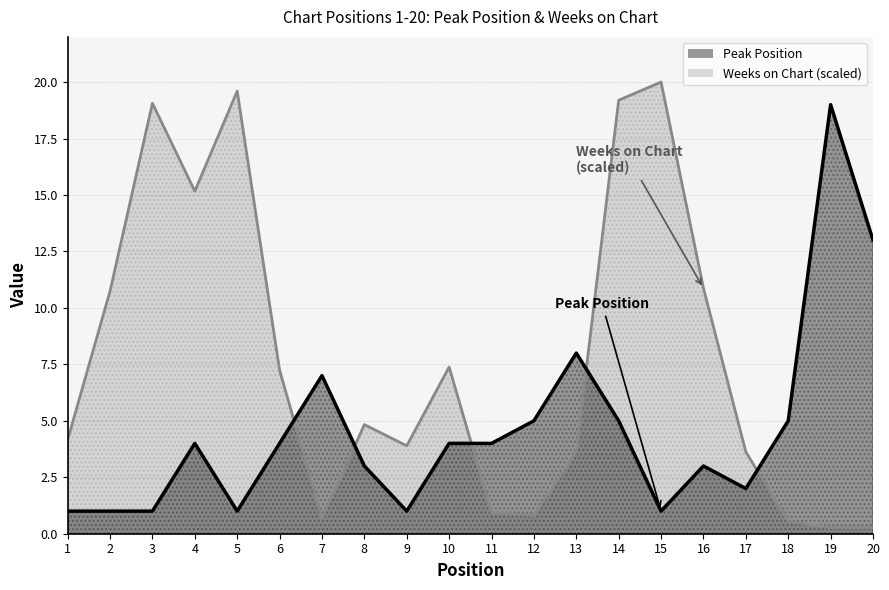

What is the difference between the Weeks on Chart values at 19 and 7?

0.4